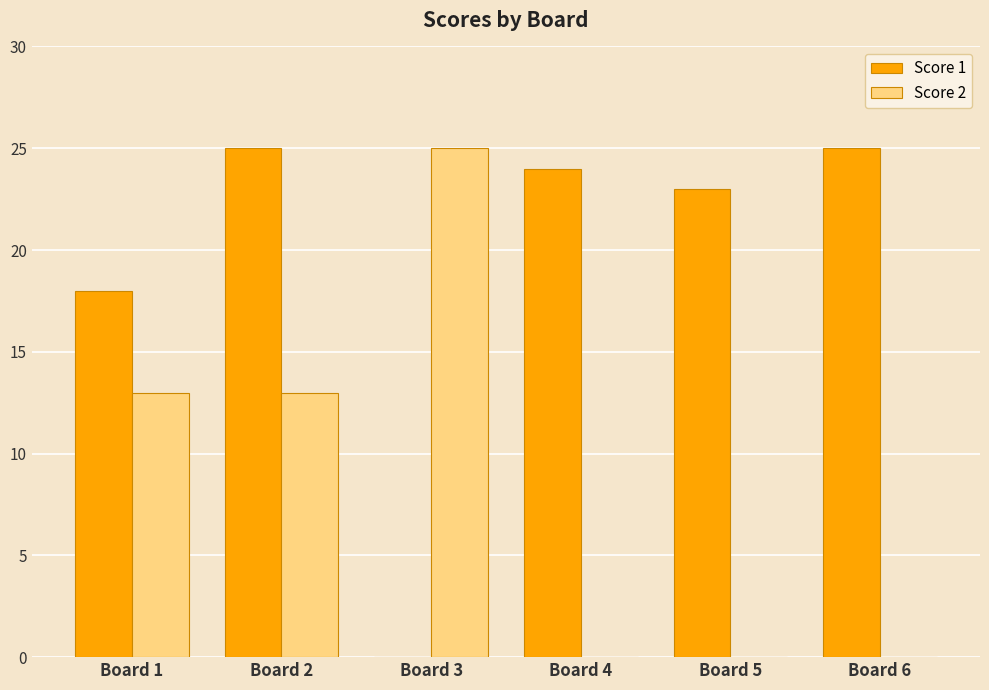

At which label is Score 1 closest to 12?

Board 1